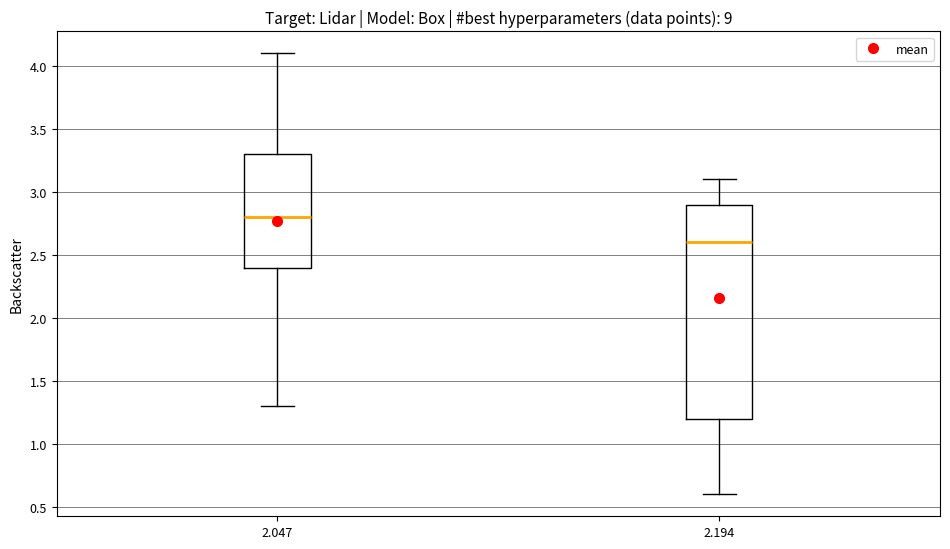

Where does the upper whisker of the box at x = 2.047 end on the y-axis? The values are not printed on the chart, so give them approximately, as read against the axis.

4.1